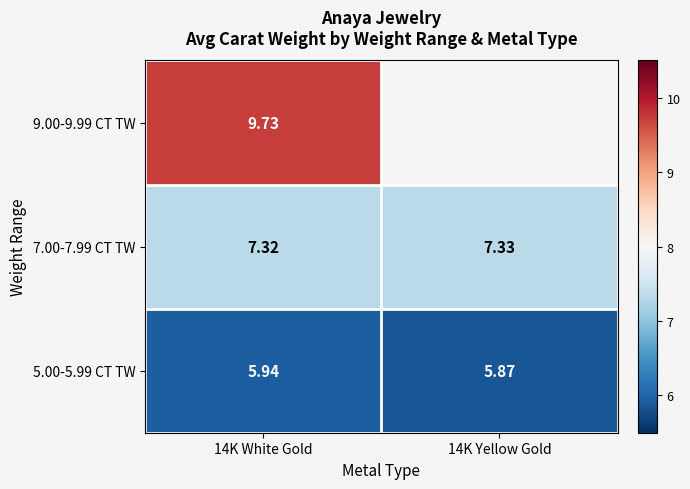

Is the value of 7.00-7.99 CT TW at 14K Yellow Gold greater than the value of 9.00-9.99 CT TW at 14K White Gold?

No